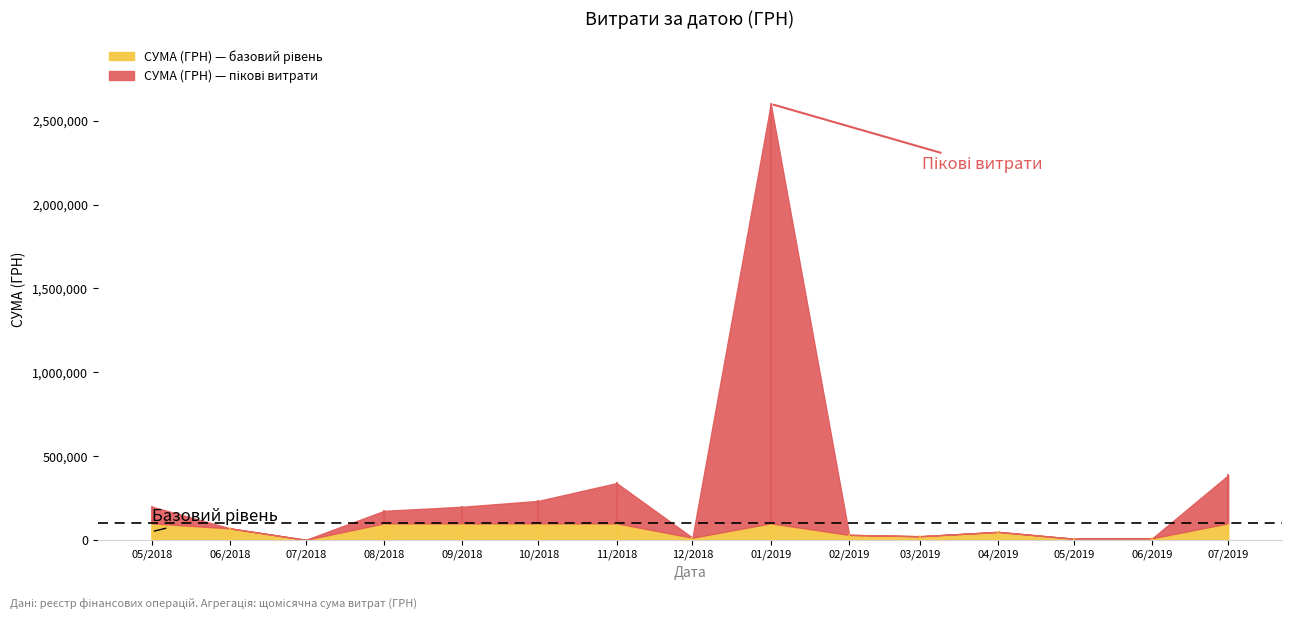

At which category is the sum across all series the highest?

01/2019